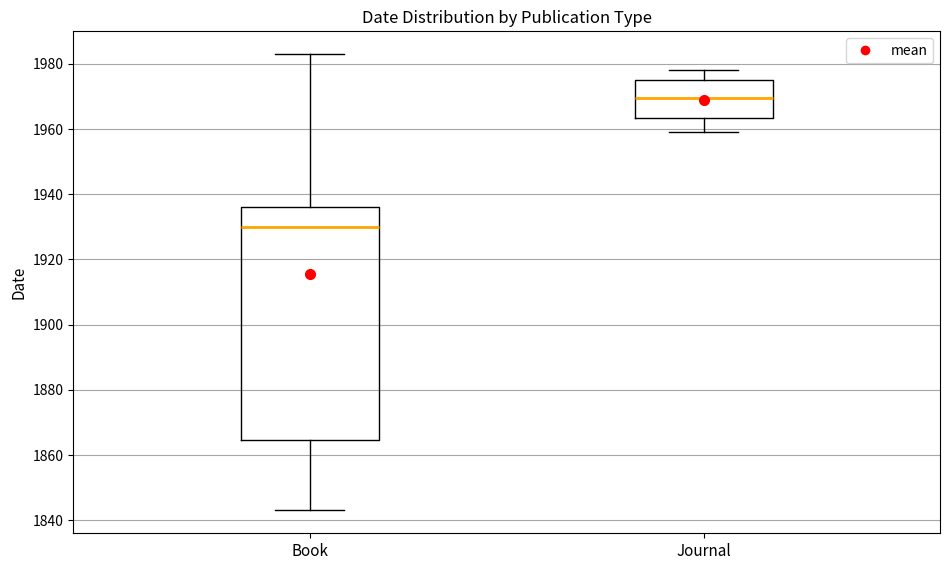

Which box's median line is the highest?

Journal